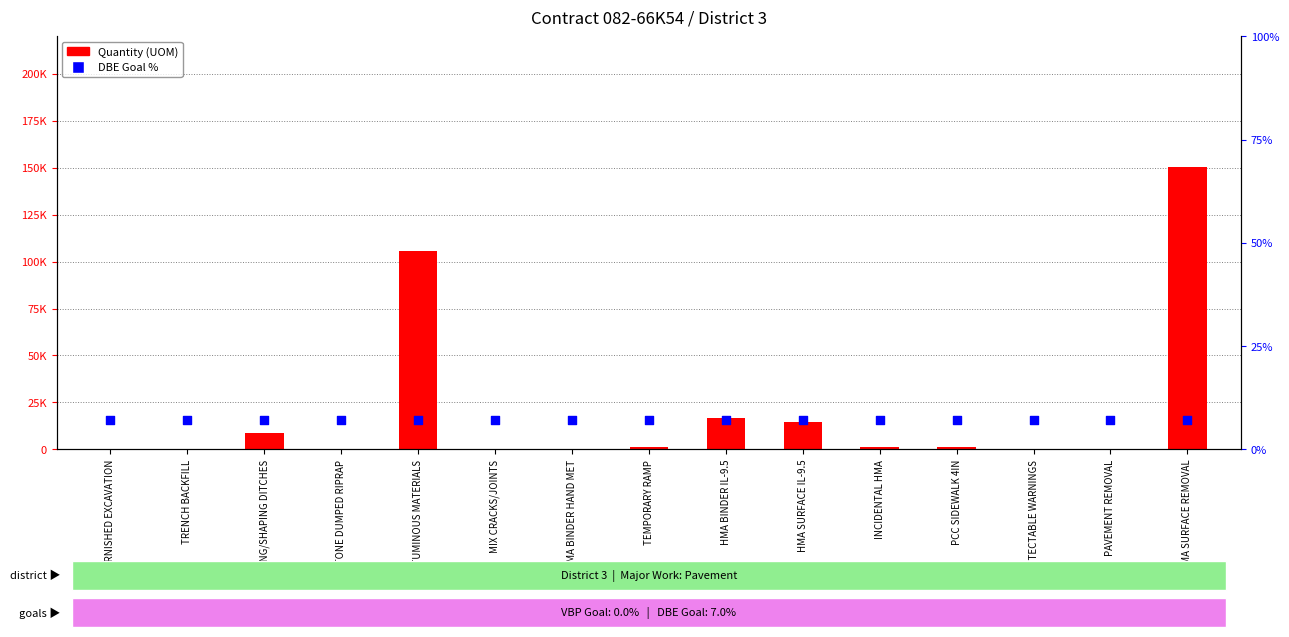

Which series reaches the maximum Y coordinate?

Quantity (UOM)